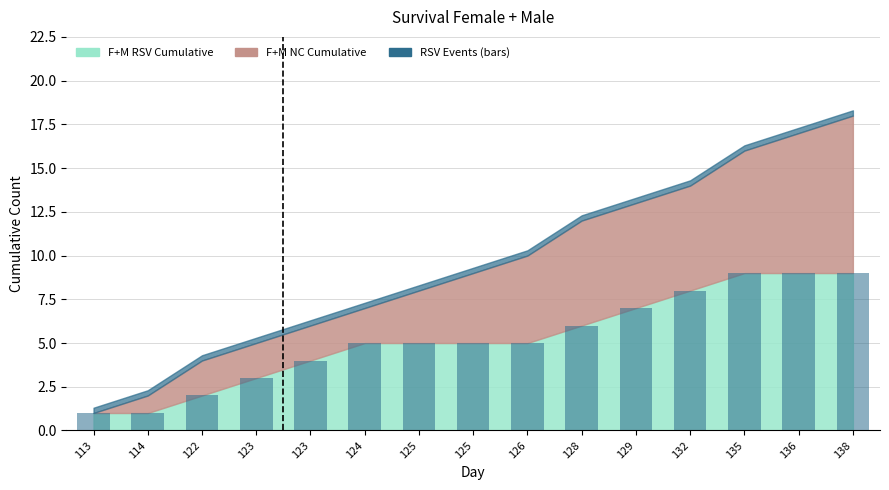

The chart shows a value of 1 at 113. True or false?

True